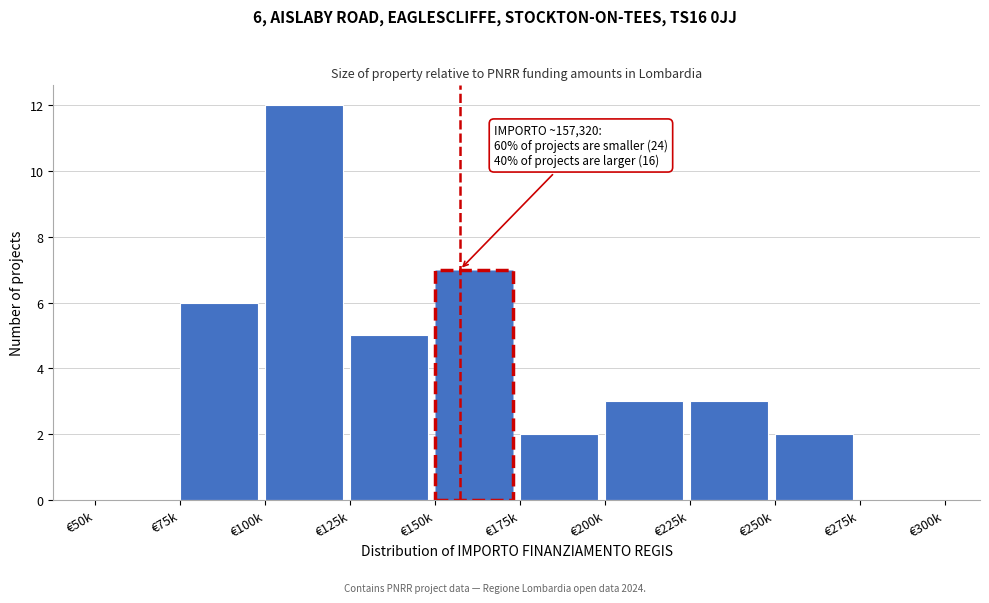

Reading right to left, extract all data points from this chart.

€275k=0	€250k=2	€225k=3	€200k=3	€175k=2	€150k=7	€125k=5	€100k=12	€75k=6	€50k=0